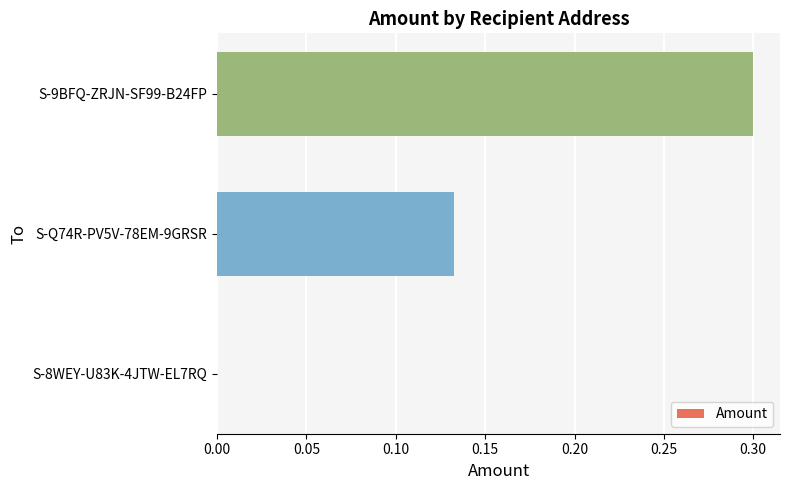

Is it true that the value at S-8WEY-U83K-4JTW-EL7RQ is 0.1?

False